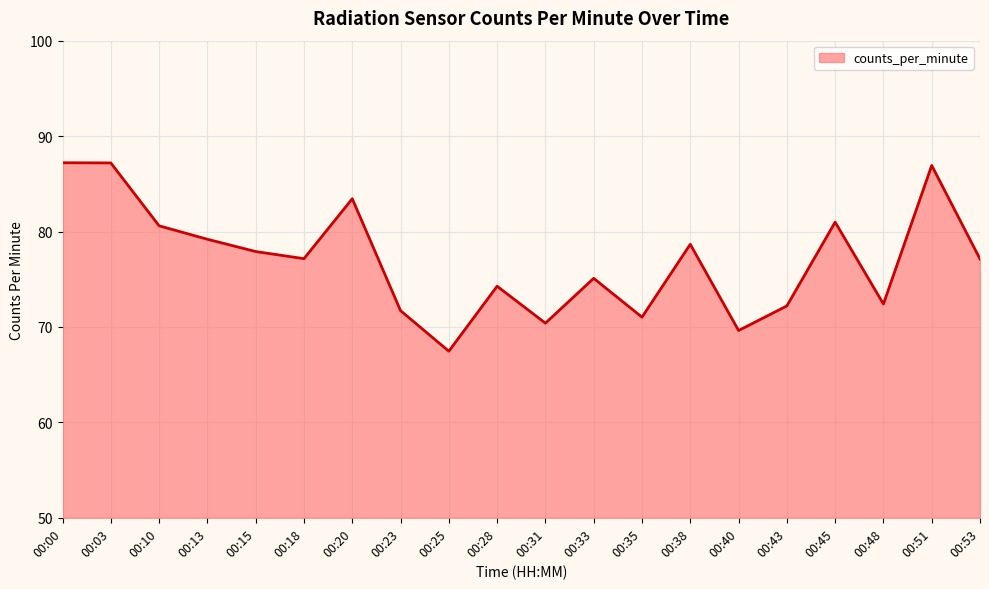

What is the change in value from 00:03 to 00:10?

-6.6